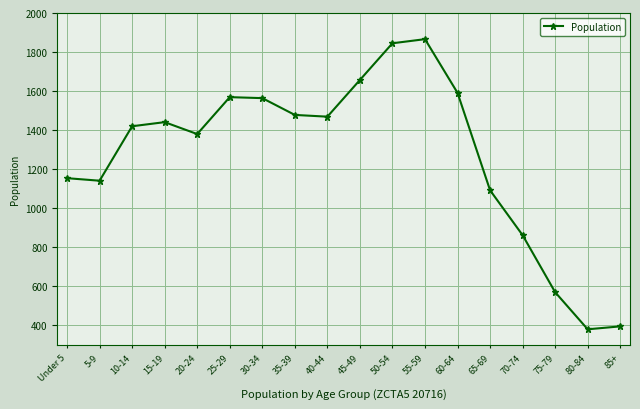

Count the number of data series in this chart.

1